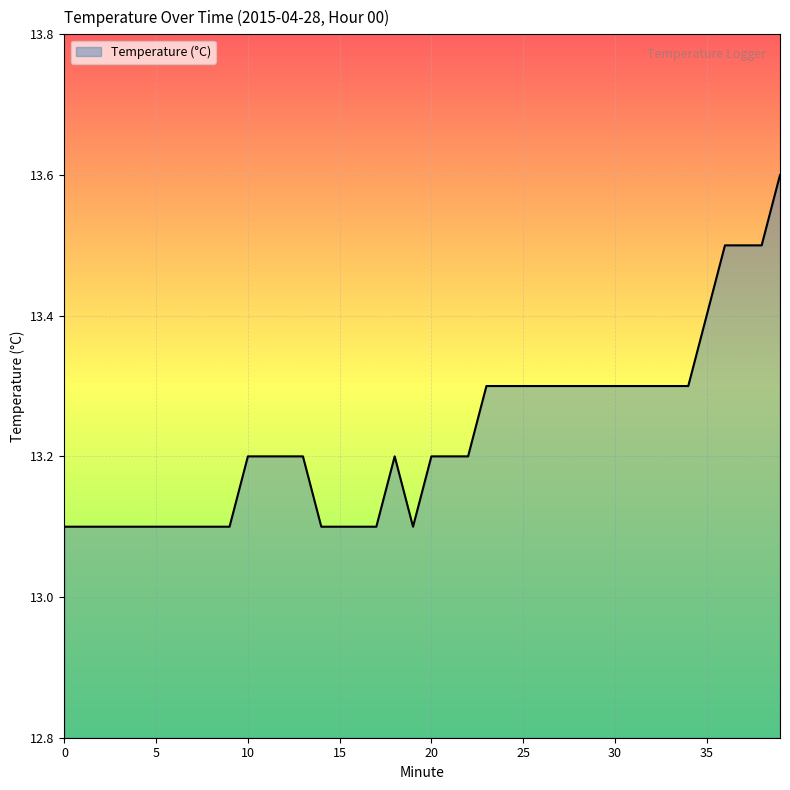

What is the smallest value displayed?

13.1